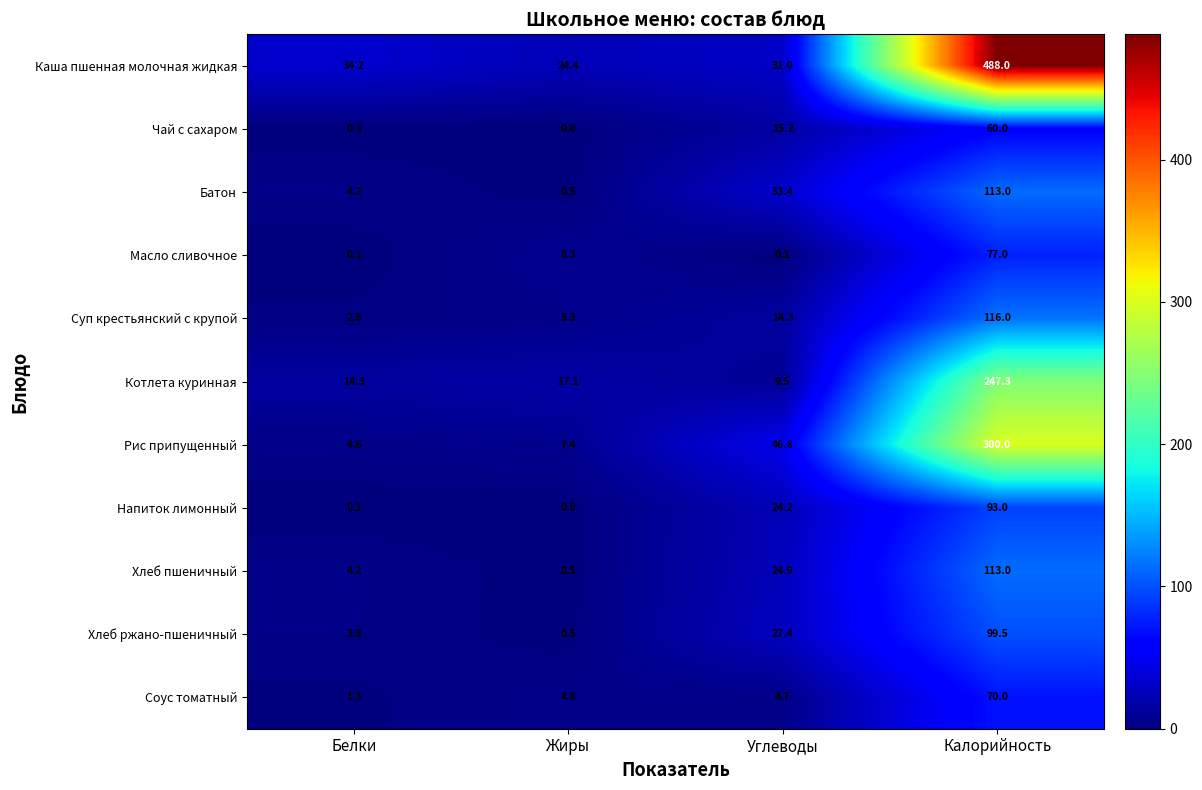

What is the difference between the Хлеб пшеничный values at Жиры and Калорийность?

112.5